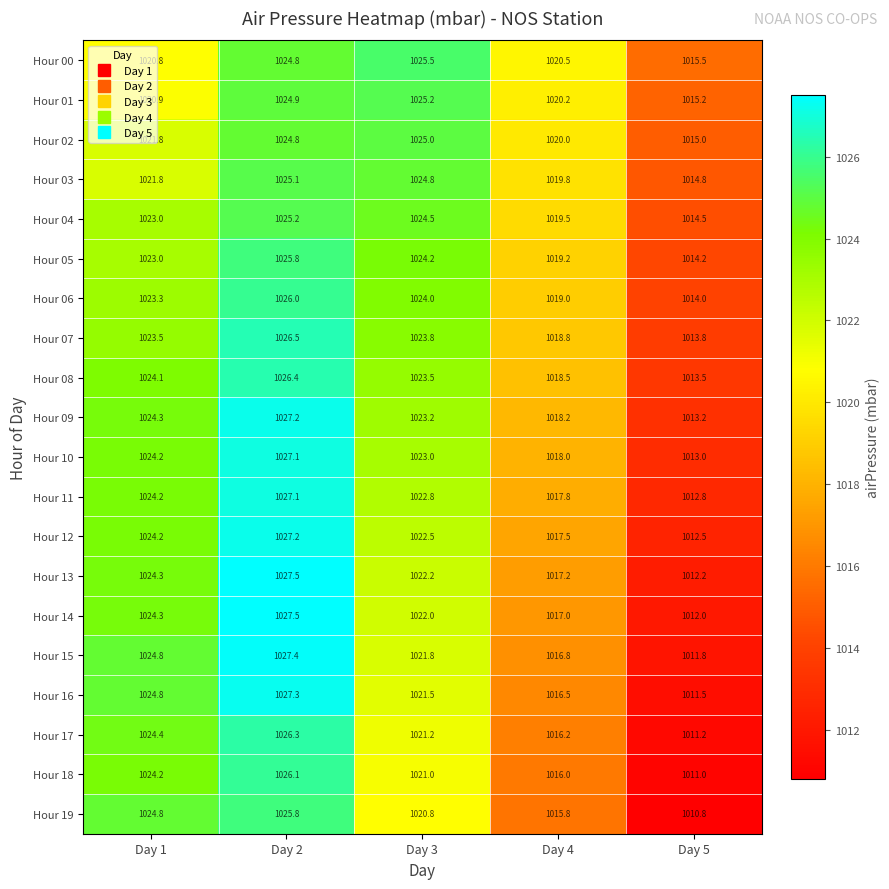

What is the sum of all Hour 01 values?

5106.4